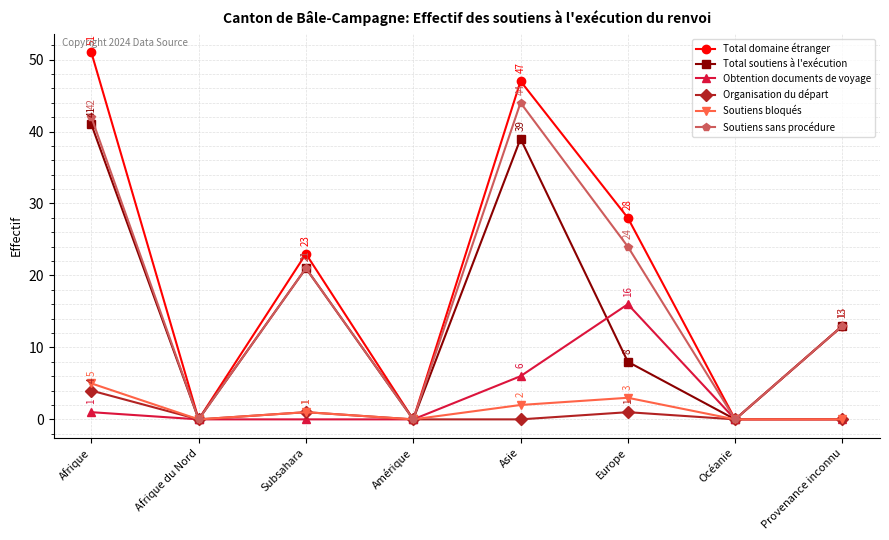

What is the spread (max minus min) of values at Asie?

47